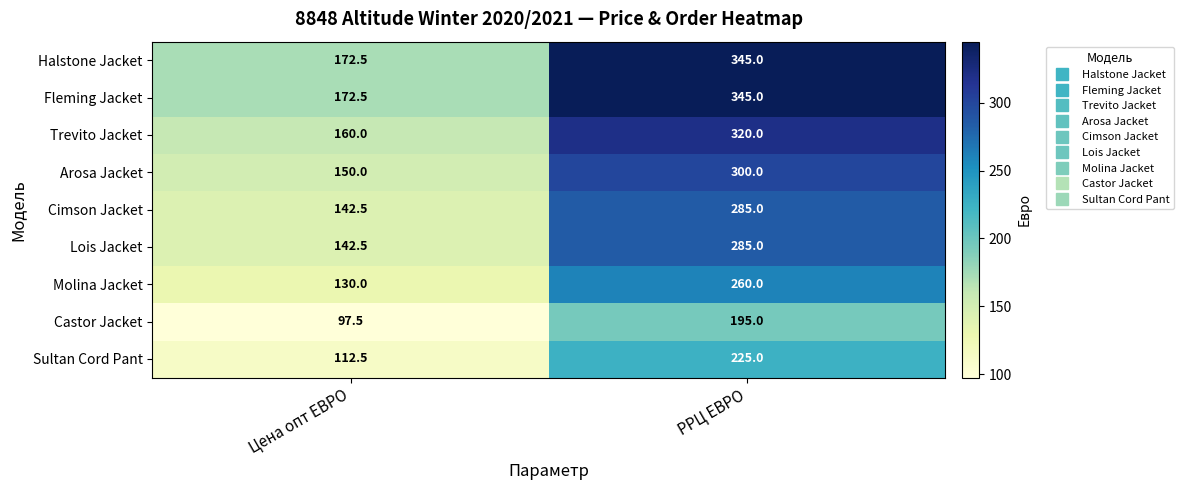

Is it true that Molina Jacket equals 260.0 at РРЦ ЕВРО?

True